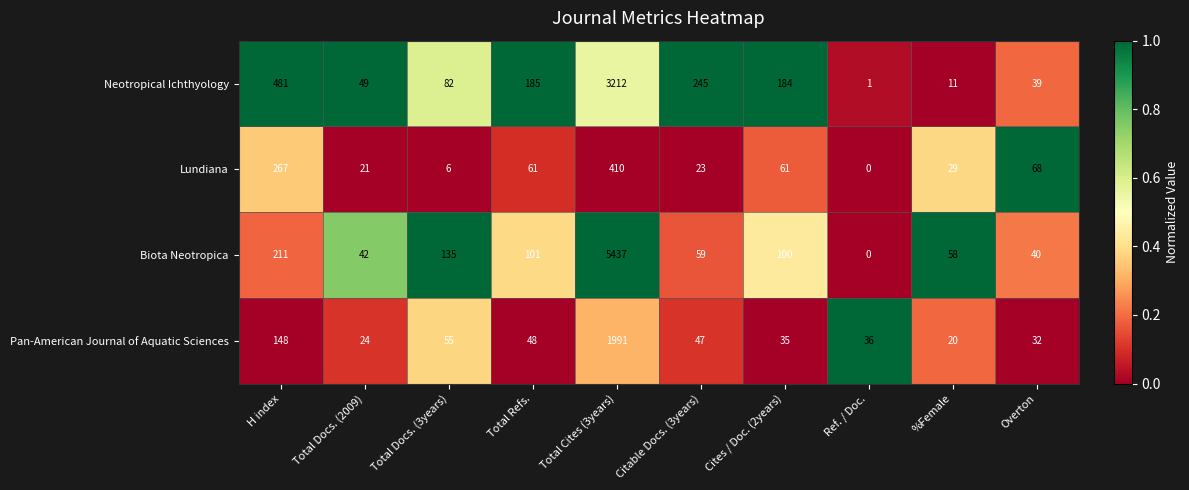

Rank the categories by Pan-American Journal of Aquatic Sciences value from highest to lowest.

Total Cites (3years), H index, Total Docs. (3years), Total Refs., Citable Docs. (3years), Ref. / Doc., Cites / Doc. (2years), Overton, Total Docs. (2009), %Female